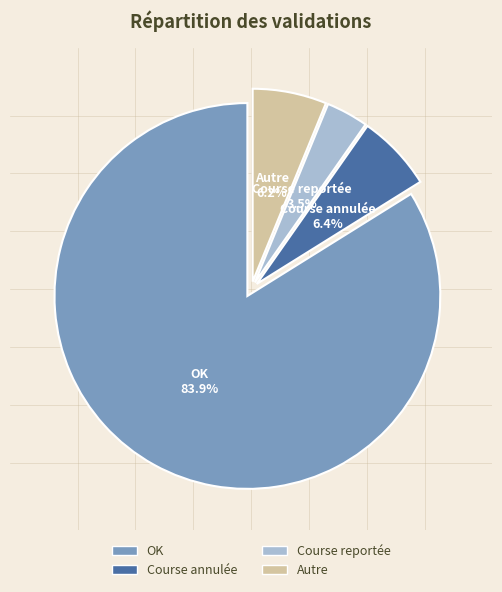

Count the number of slices in the pie.

4